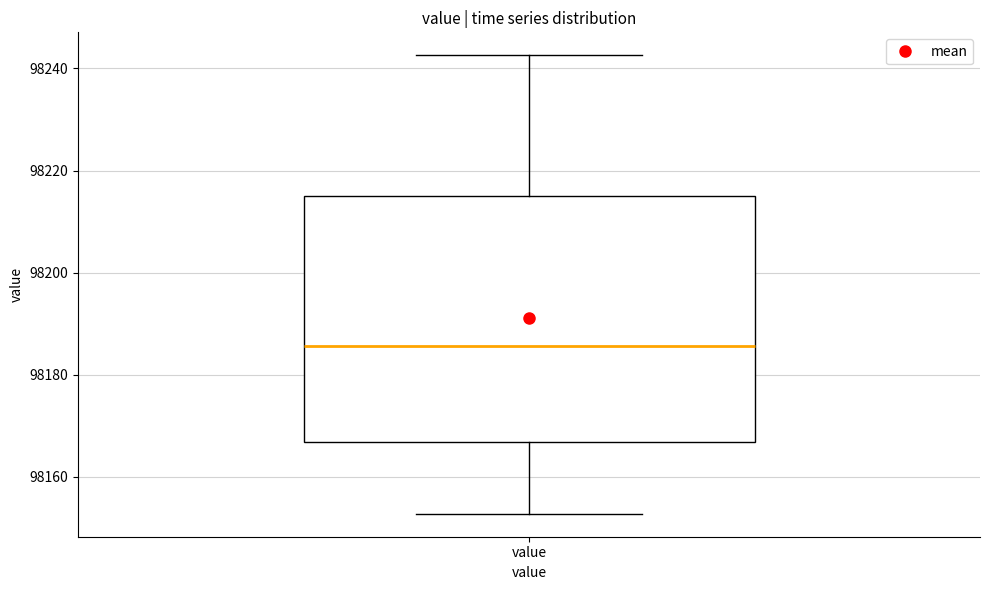

Where is the upper edge of the box for value on the y-axis? The values are not printed on the chart, so give them approximately, as read against the axis.

98216